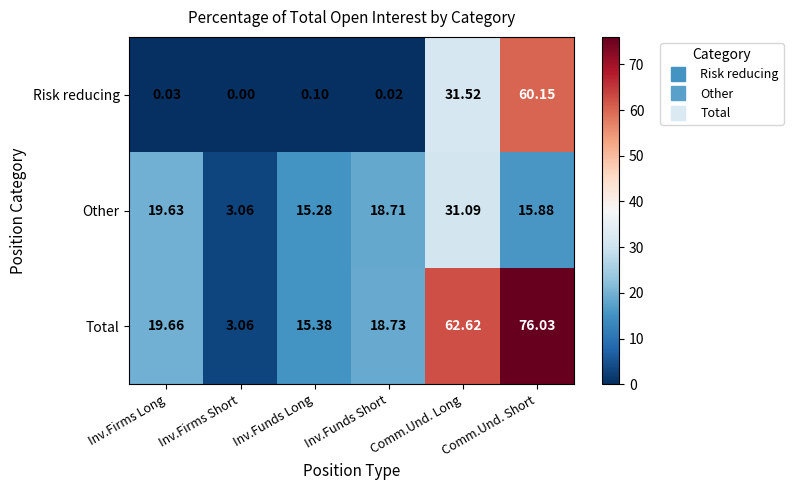

Which series has the largest total across all categories?

Total